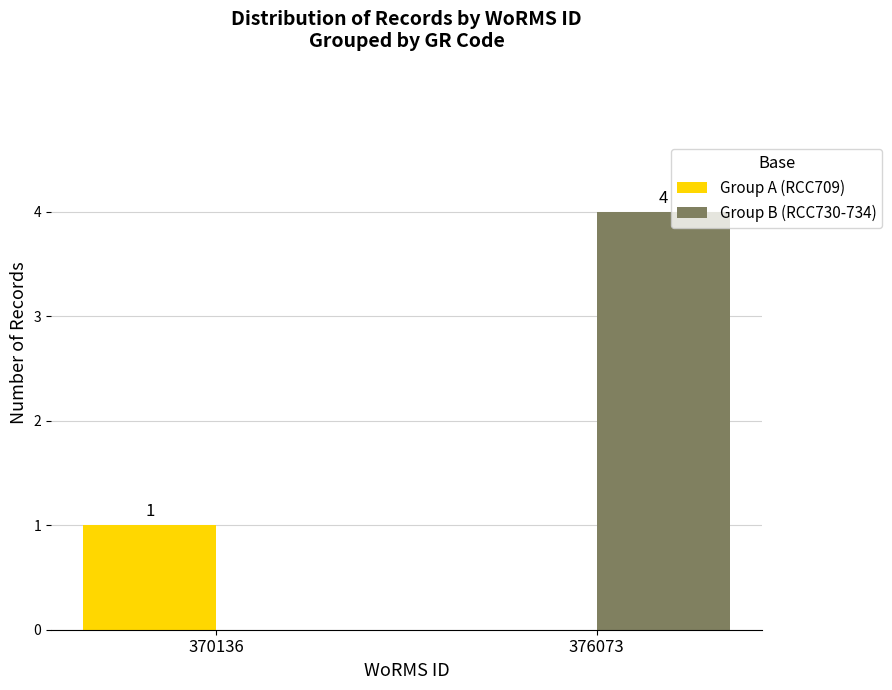

Reading left to right, transcribe all the data shown in this chart.

Group A (RCC709): 370136=1	376073=0
Group B (RCC730-734): 370136=0	376073=4